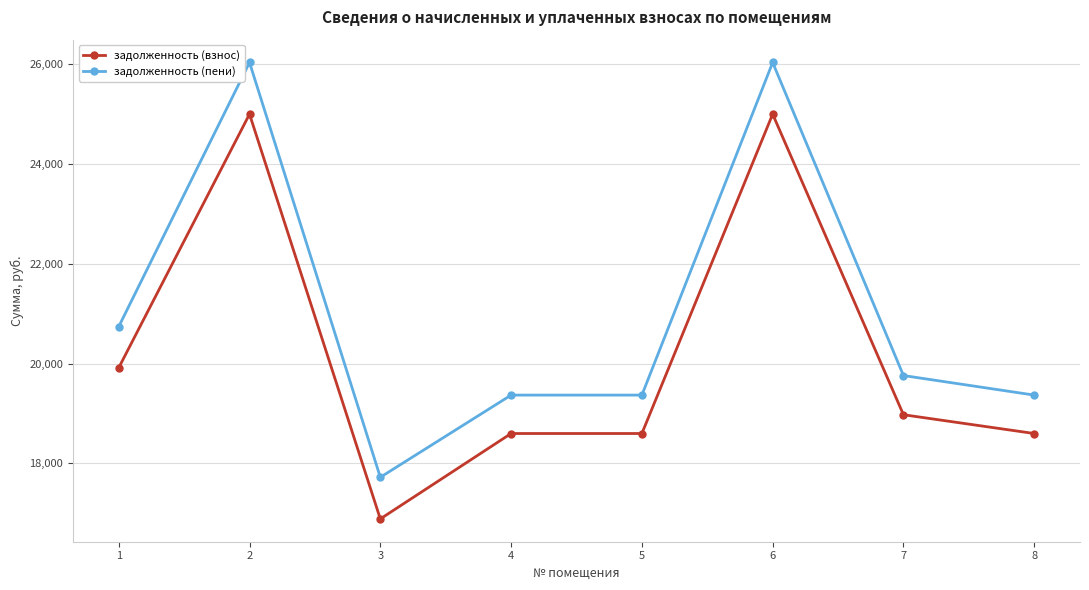

Is the value of задолженность (пени) at 6 greater than the value of задолженность (взнос) at 7?

Yes